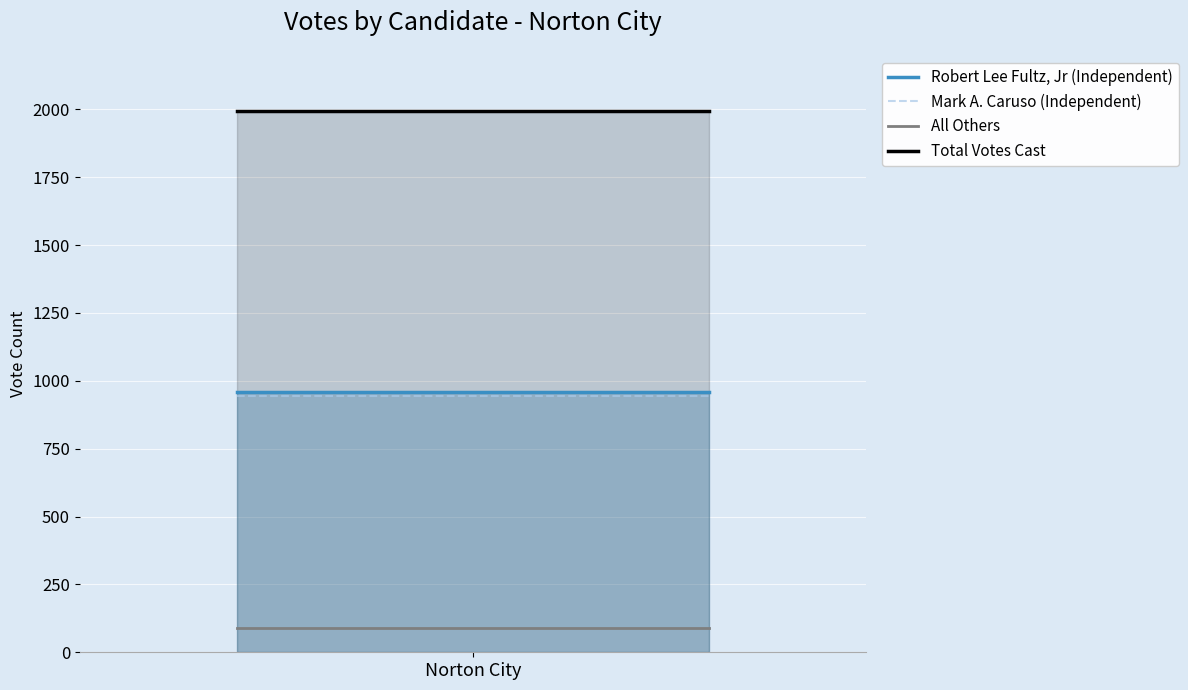

Rank the series by their maximum value, from highest to lowest.

Total Votes Cast, Robert Lee Fultz, Jr (Independent), Mark A. Caruso (Independent), All Others